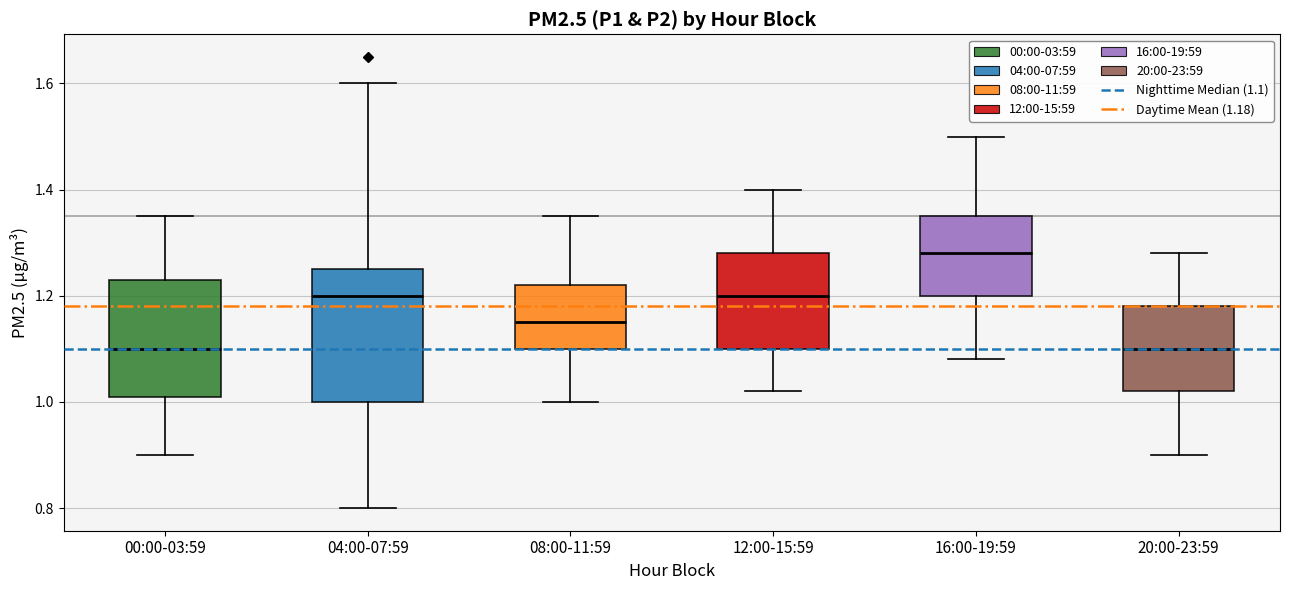

Reading left to right, read every box against the y-axis: the position of its median line, the range the box covers, and the ends of its whiskers. The values are not printed on the chart, so give them approximately, as read against the axis.

00:00-03:59: median 1.10, box 1.02 to 1.24, whiskers 0.90 to 1.36
04:00-07:59: median 1.20, box 1.00 to 1.26, whiskers 0.80 to 1.60
08:00-11:59: median 1.16, box 1.10 to 1.22, whiskers 1.00 to 1.36
12:00-15:59: median 1.20, box 1.10 to 1.28, whiskers 1.02 to 1.40
16:00-19:59: median 1.28, box 1.20 to 1.36, whiskers 1.08 to 1.50
20:00-23:59: median 1.10, box 1.02 to 1.18, whiskers 0.90 to 1.28